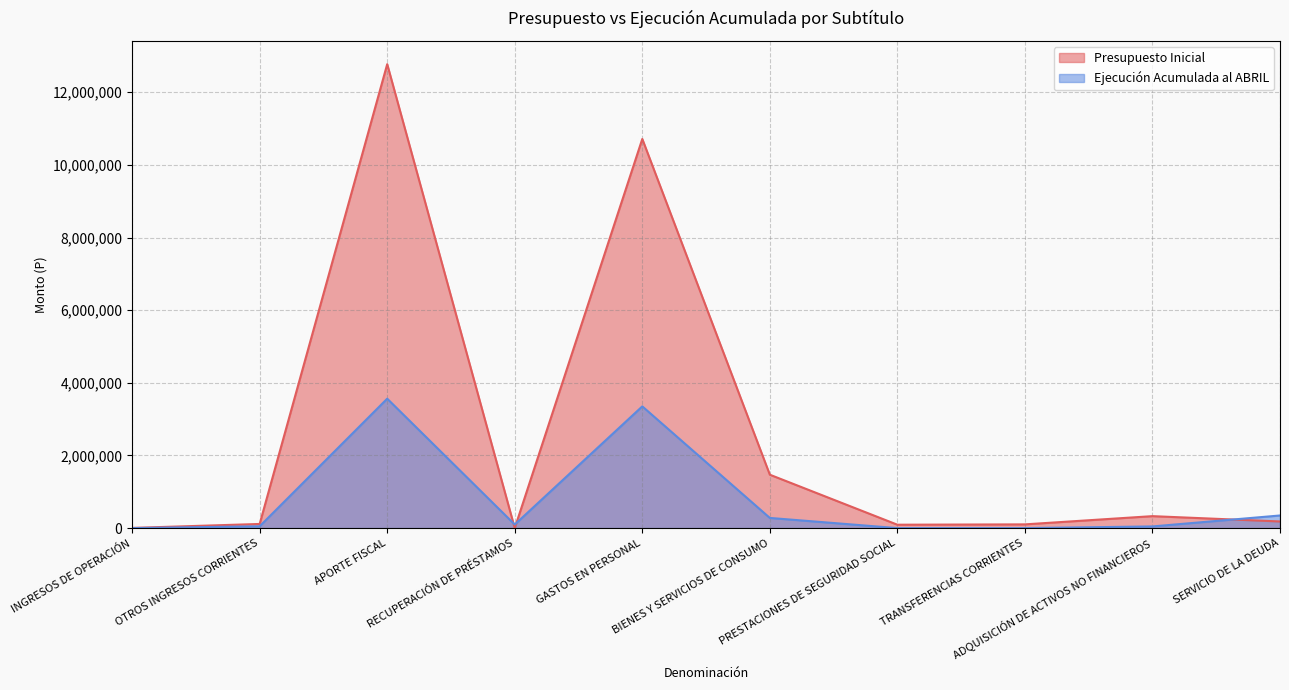

What are all the series names shown in the legend?

Presupuesto Inicial, Ejecución Acumulada al ABRIL